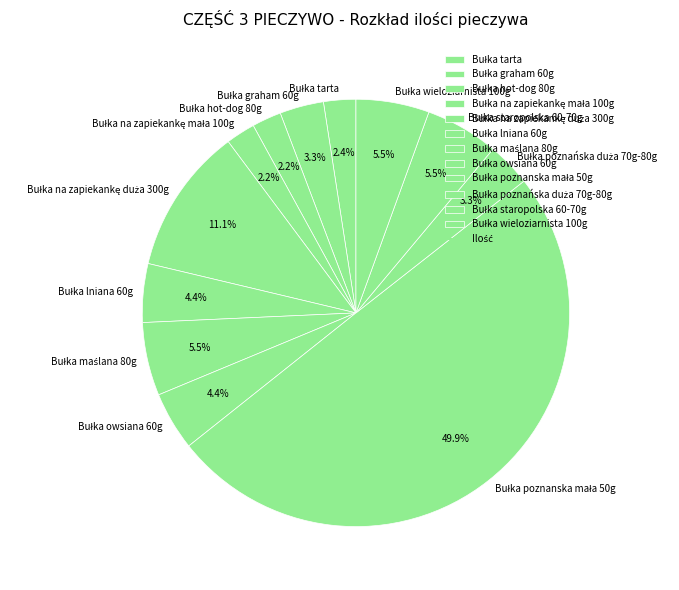

How many slices are in this pie chart?

12